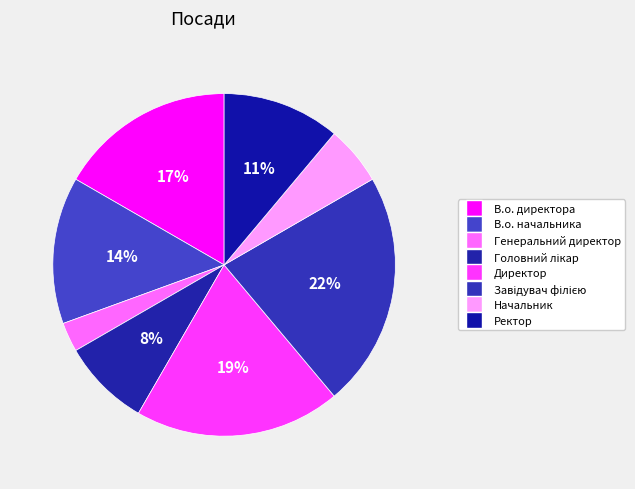

Does В.о. директора account for over 50% of the chart?

No